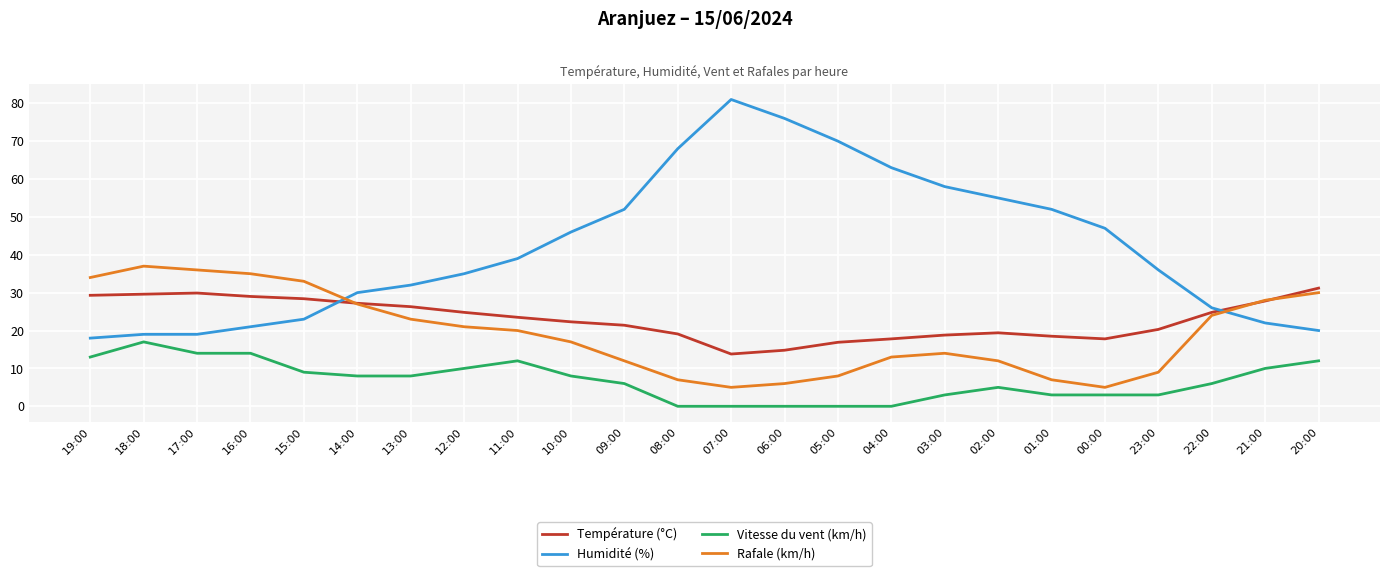

Between 02:00 and 23:00, which series saw the biggest shift?

Humidité (%)